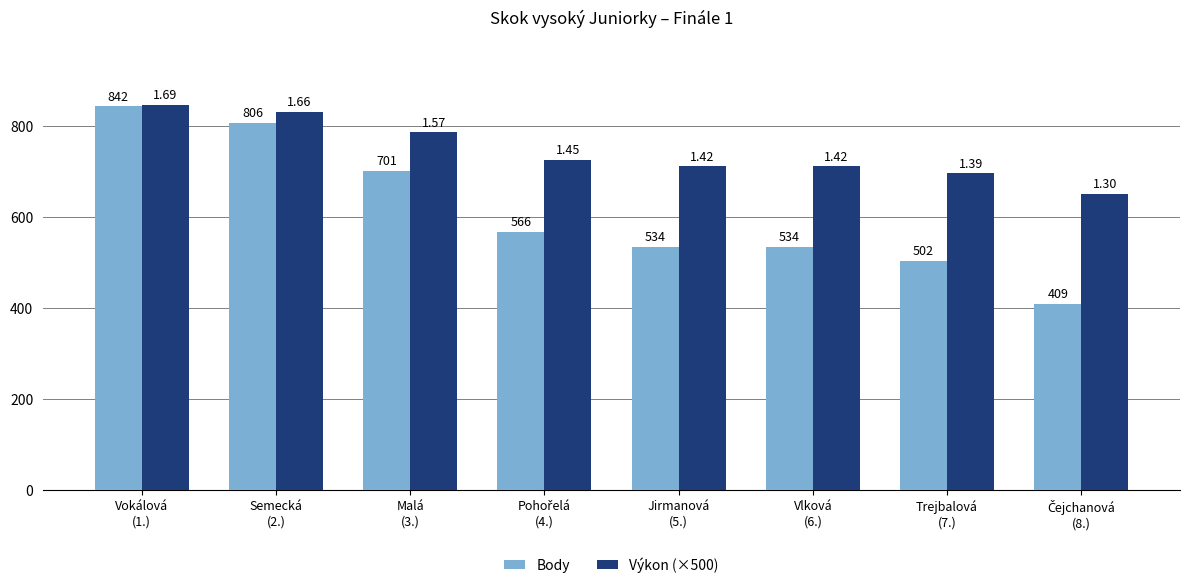

At which category is the sum across all series the highest?

Vokálová
(1.)